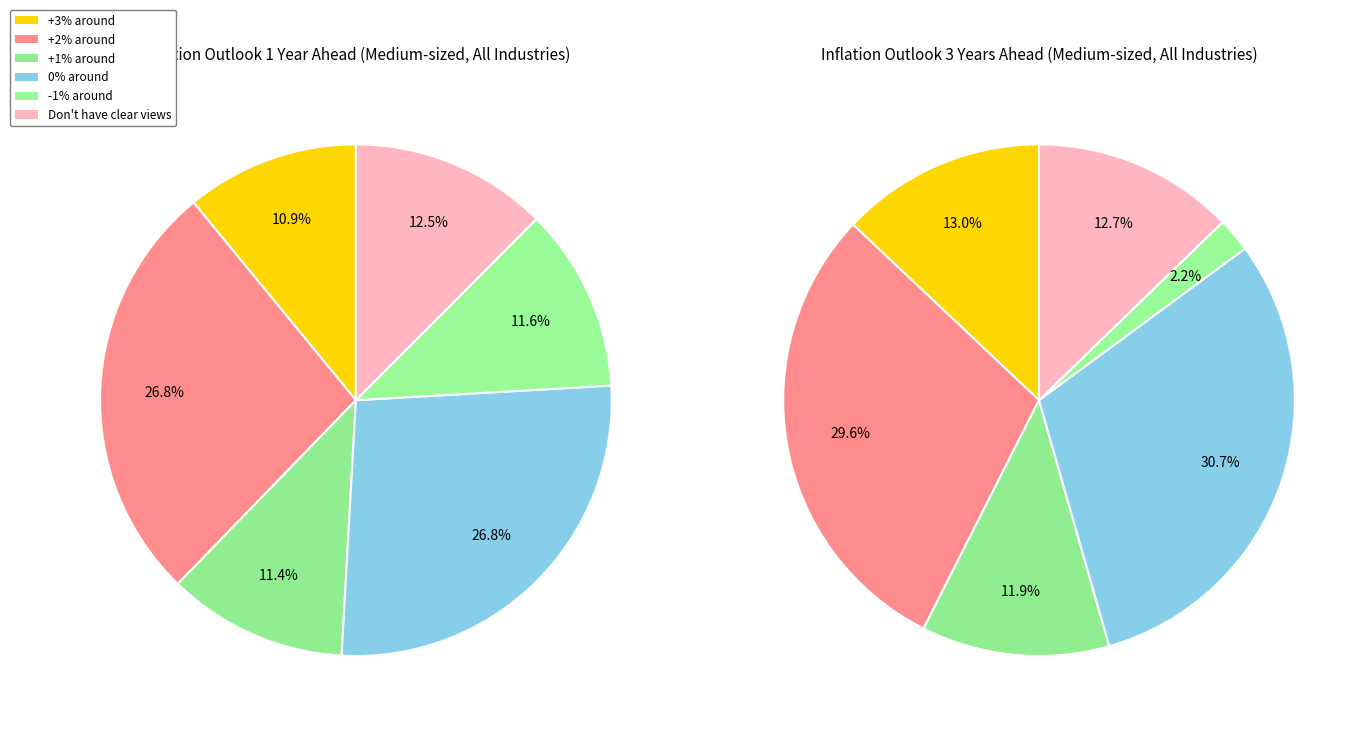

Which category has the smallest portion of the pie?

-1% around